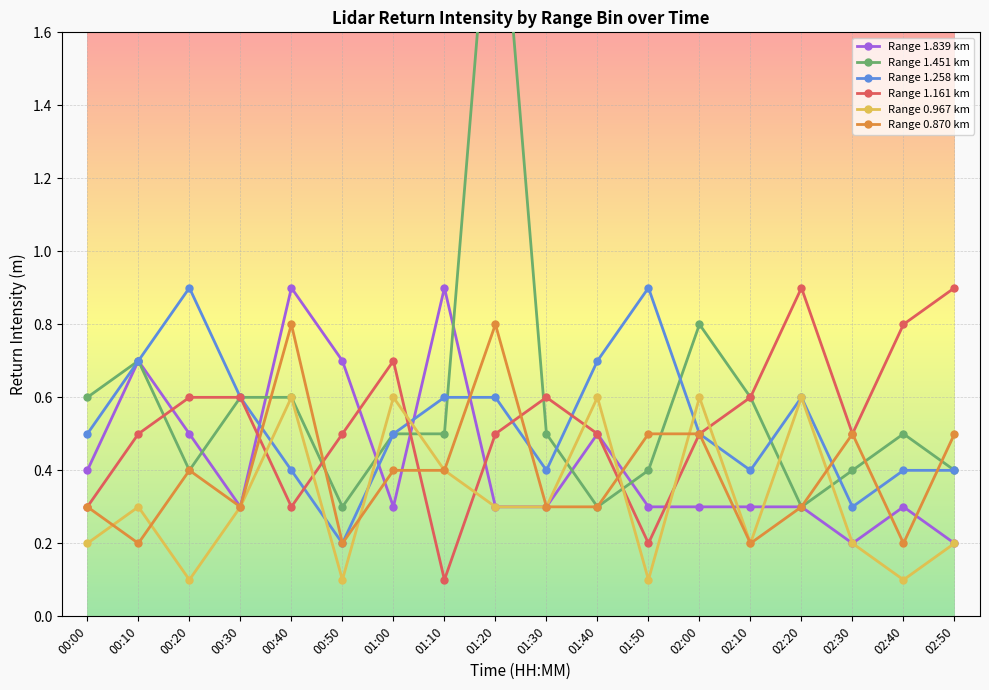

Between which two adjacent categories do Range 0.967 km and Range 1.451 km first intersect?

00:50 and 01:00